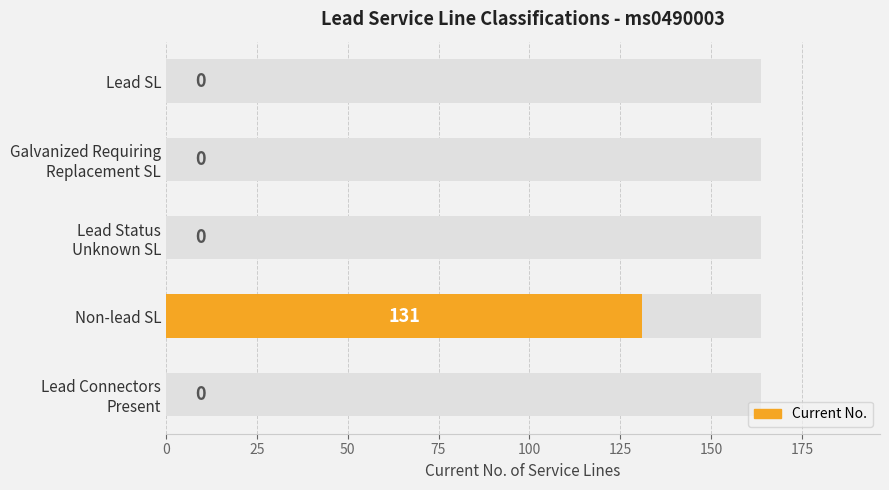

True or false: the data shows 74 at Galvanized Requiring Replacement SL.

False